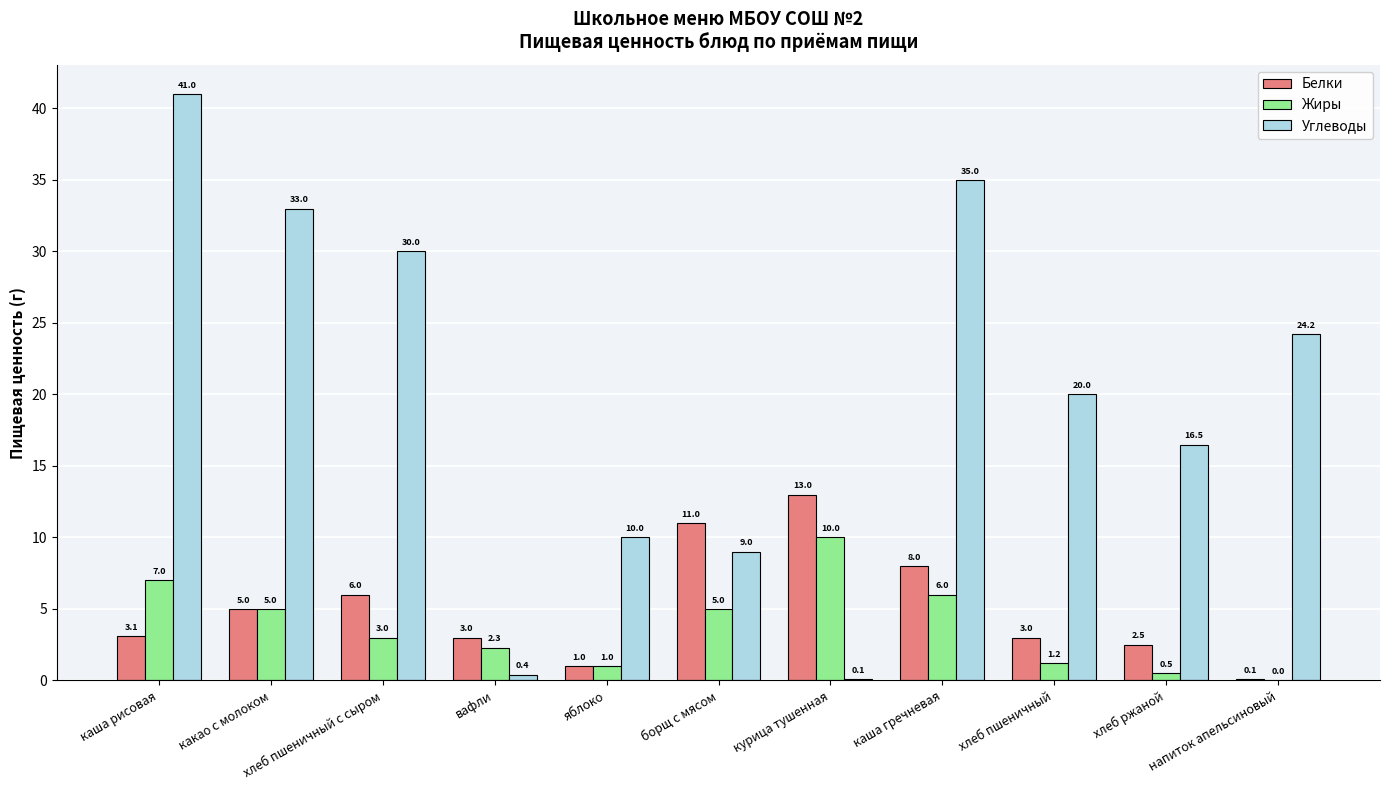

Between каша рисовая and какао с молоком, which series saw the biggest shift?

Углеводы